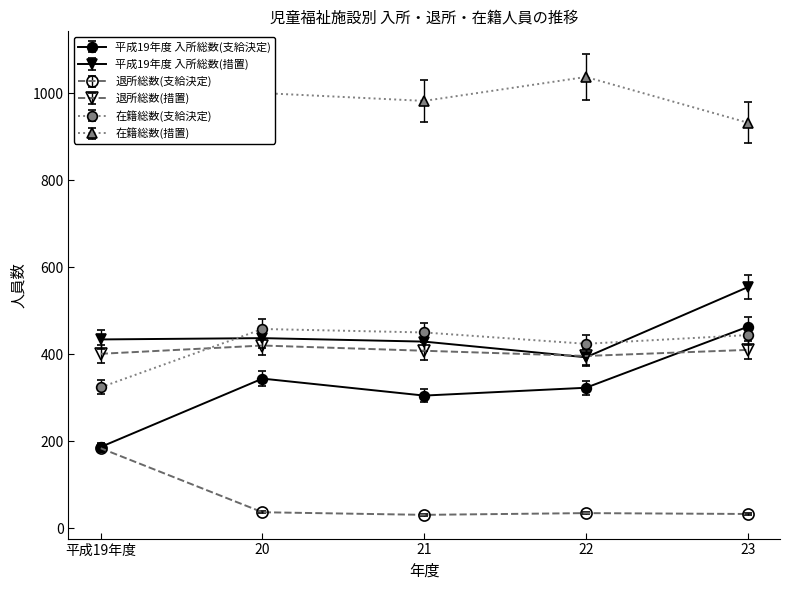

What is the label of the 3rd point from the left?

21